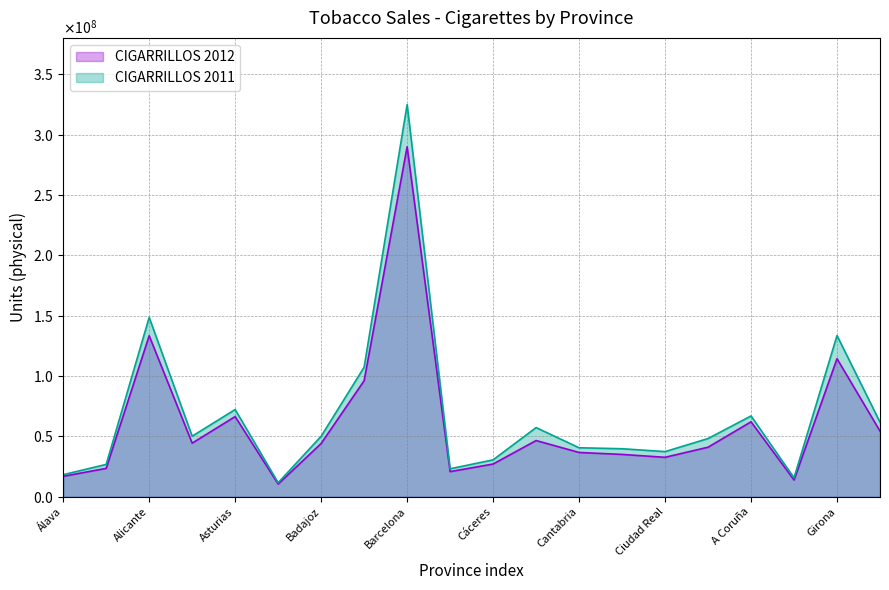

Reading left to right, transcribe all the data shown in this chart.

CIGARRILLOS 2012: 16976613.4	23556150.6	133395889.3	44448807.7	66421497.6	10580550.6	44148241.8	96144941.5	289830368.5	20864999.6	27153012.7	46602113.1	36718431.8	35106778.6	32718149.3	41070538.0	62099145.1	13940247.4	114363092.2	54409537.4
CIGARRILLOS 2011: 18335277.4	26827594.7	148566466.2	50207476.6	72272313.8	11651890.5	50118415.0	107317301.2	324836140.3	23225356.7	30597329.6	57318887.7	40610317.7	39811529.5	37429223.0	48254447.4	66955930.1	15708772.3	133535183.5	61824694.5